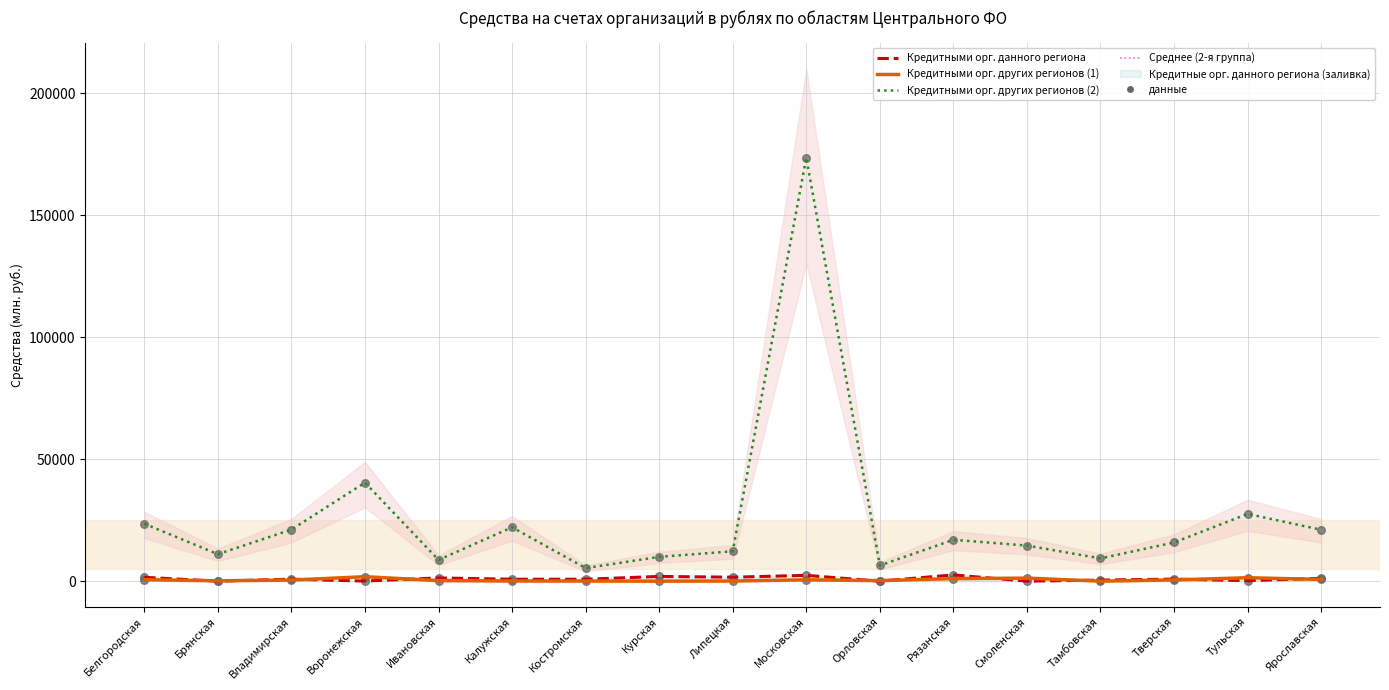

Which series has the largest Y range (max minus min)?

Кредитными орг. других регионов (2)